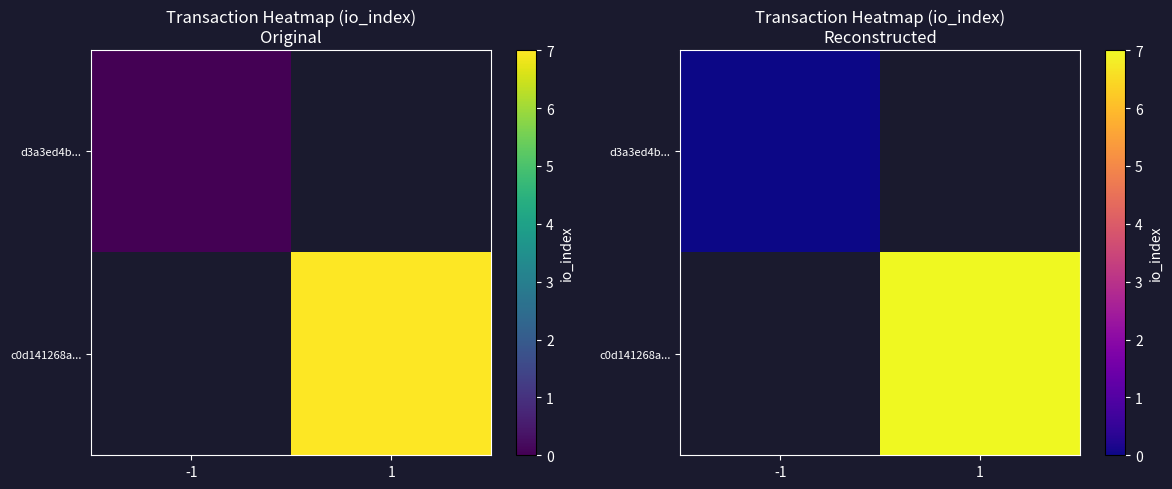

Rank the series by their maximum value, from lowest to highest.

d3a3ed4b..., c0d141268a...